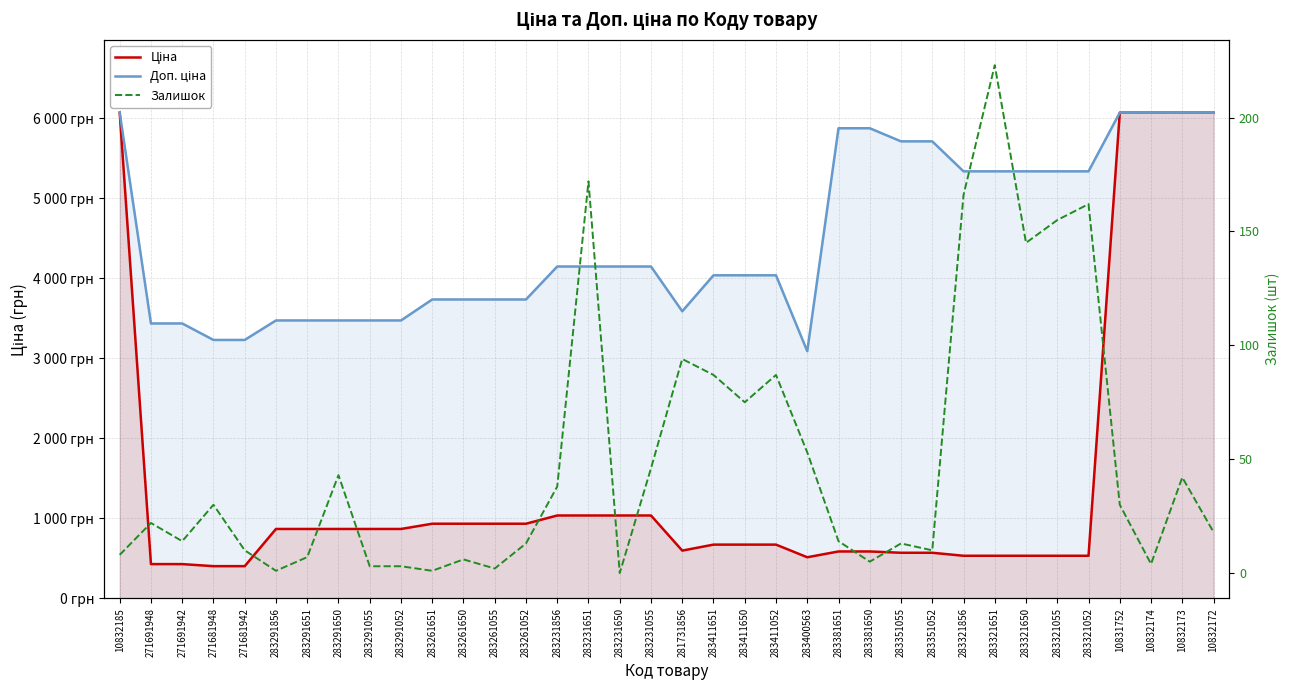

Where does the Доп. ціна series first go above 4145?

10832185